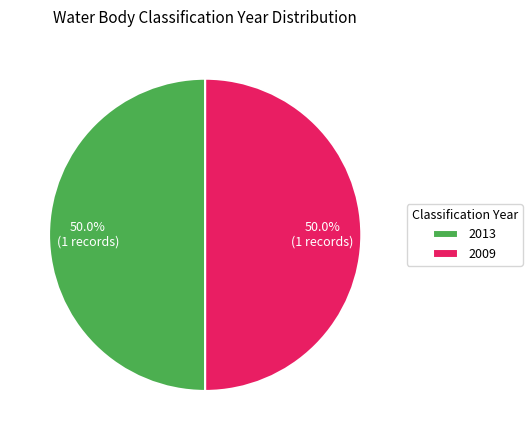

What portion of the pie excludes 2013?

50.0%